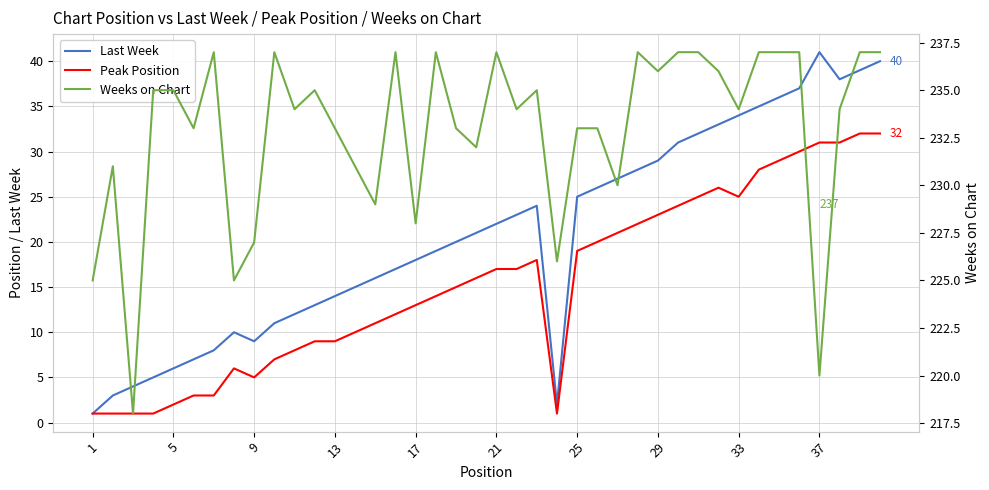

True or false: Last Week has more than 0 interior local peaks.

True